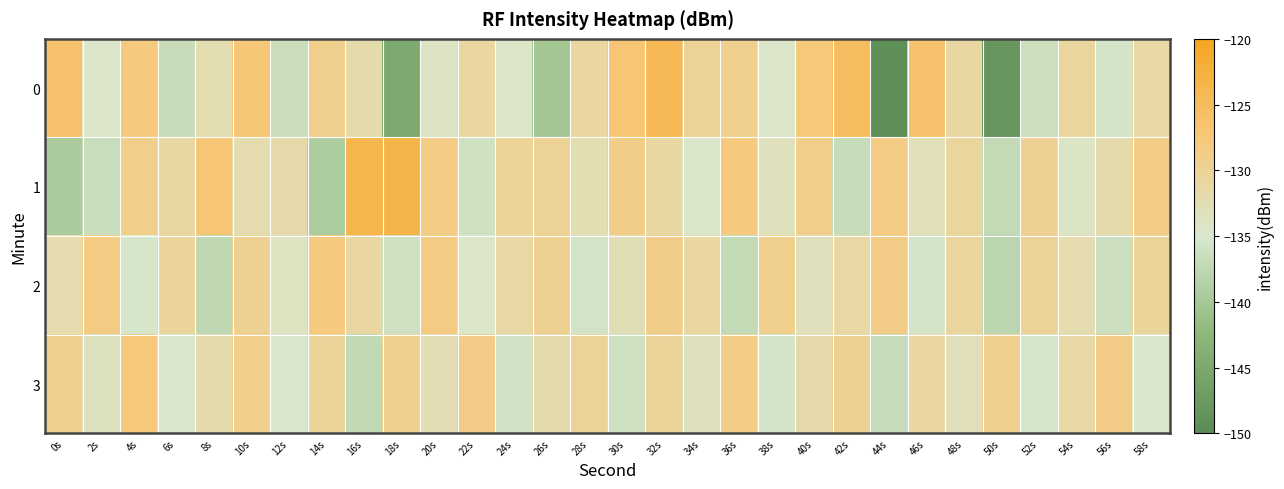

What is the smallest value displayed?

-149.3